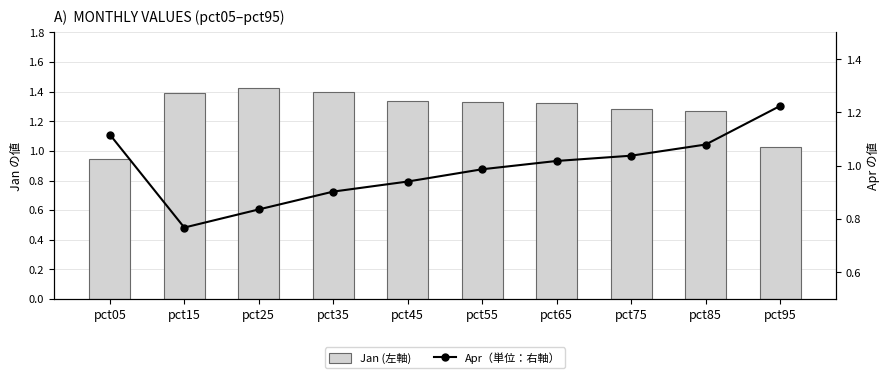

The value of Jan (左軸) at pct45 is 1.3. True or false?

True